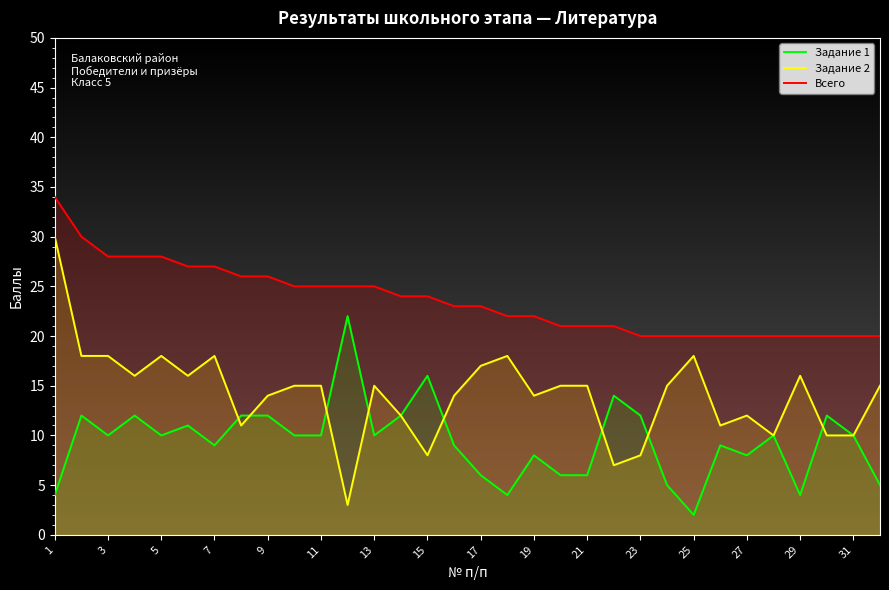

Which series has the largest total across all categories?

Всего